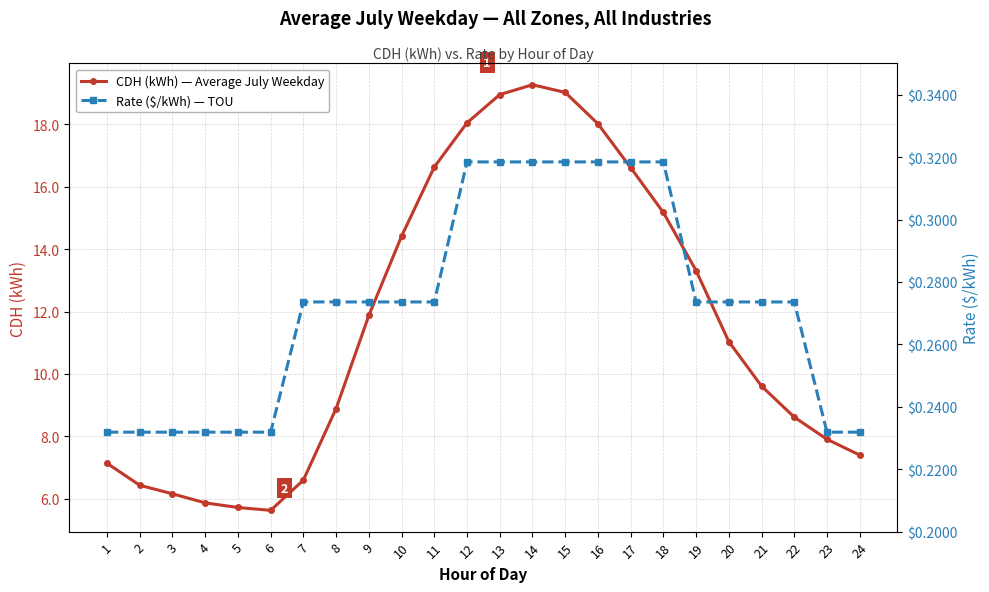

At how many categories does at least one series exceed 12?

10